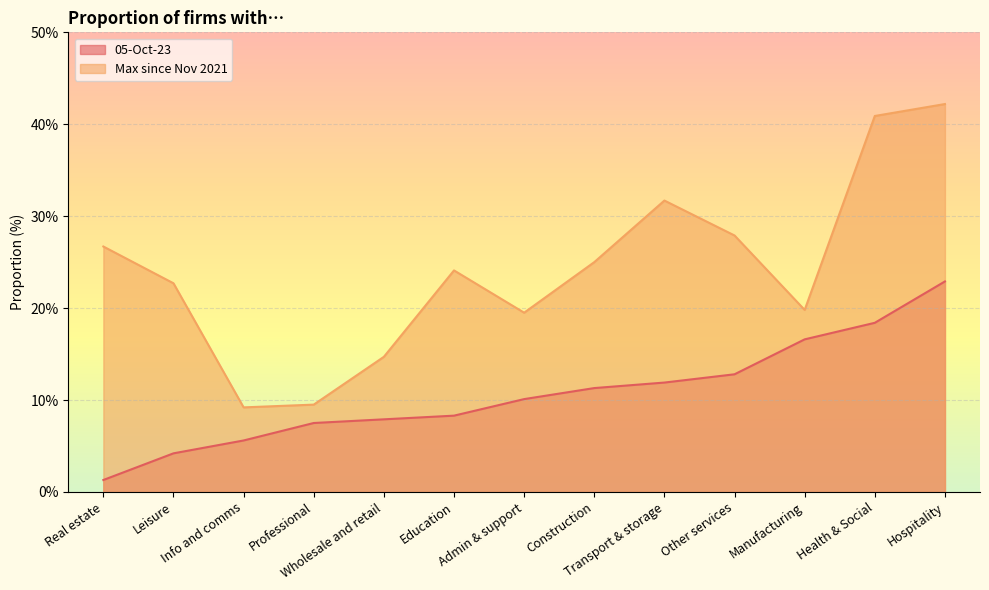

How many values in the Max since Nov 2021 series exceed 24?

7